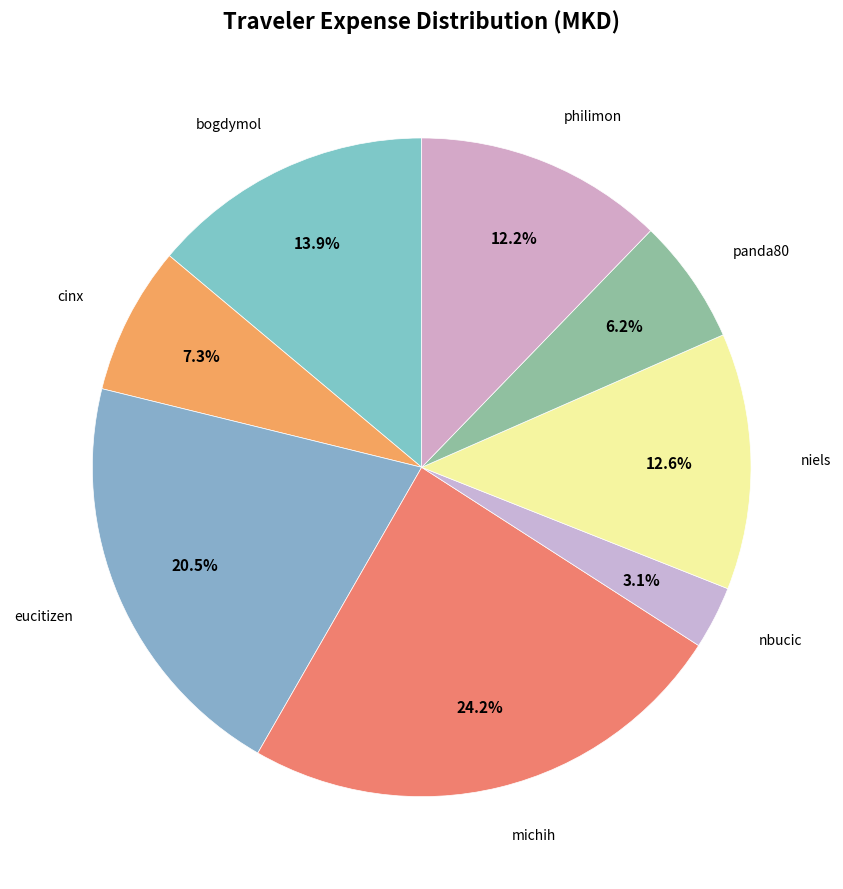

How many slices are in this pie chart?

8